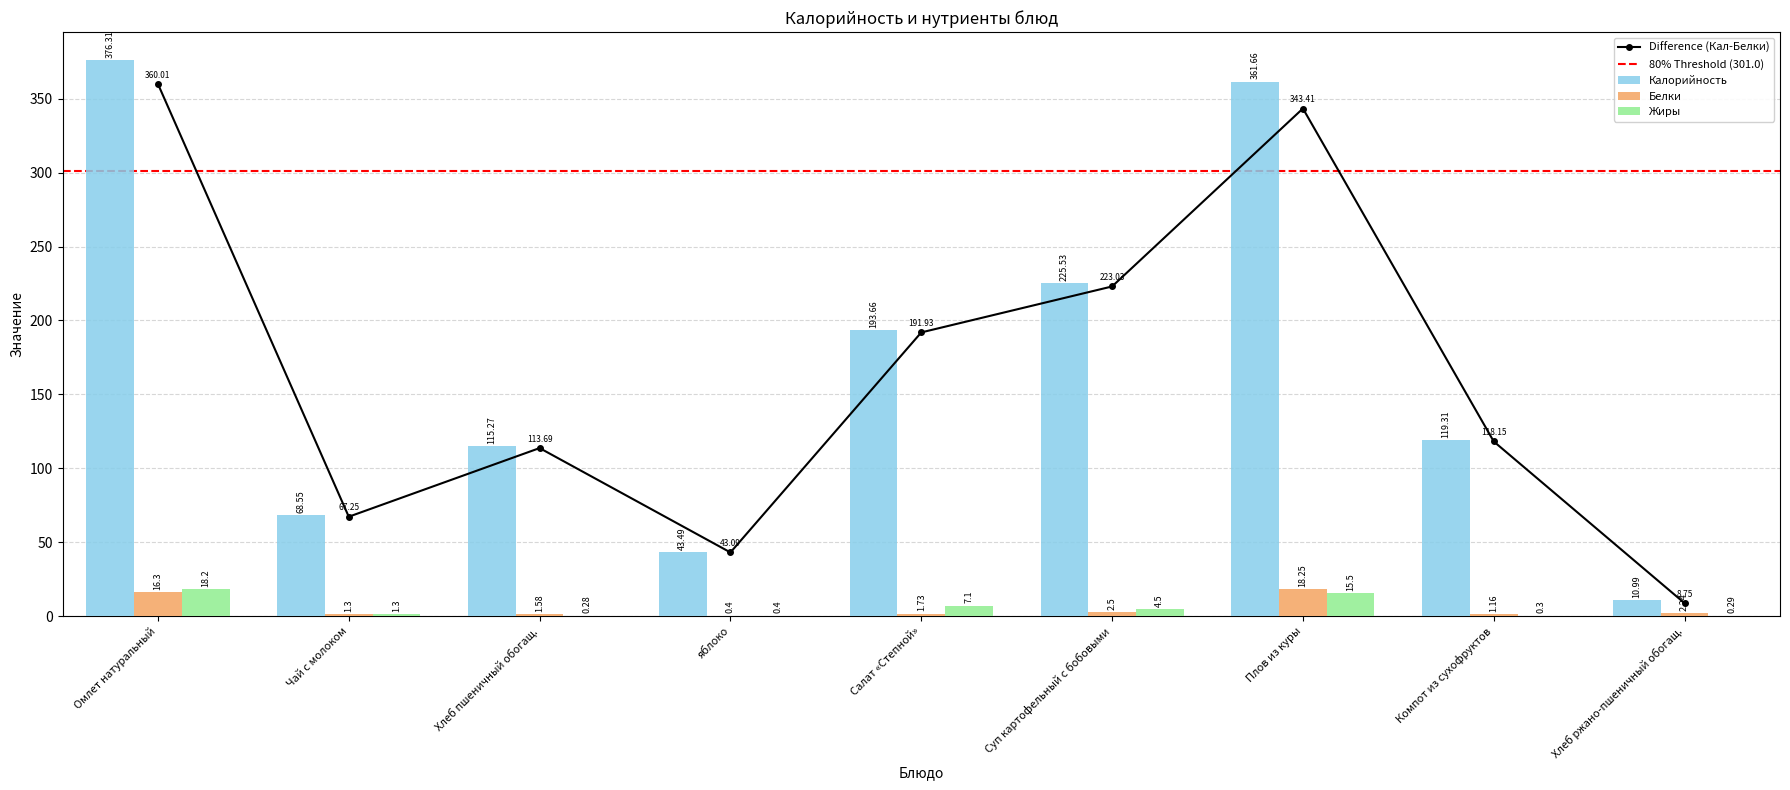

Reading right to left, transcribe all the data shown in this chart.

Калорийность: 11.0	119.3	361.7	225.5	193.7	43.5	115.3	68.5	376.3
Белки: 2.2	1.2	18.2	2.5	1.7	0.4	1.6	1.3	16.3
Жиры: 0.3	0.3	15.5	4.5	7.1	0.4	0.3	1.3	18.2